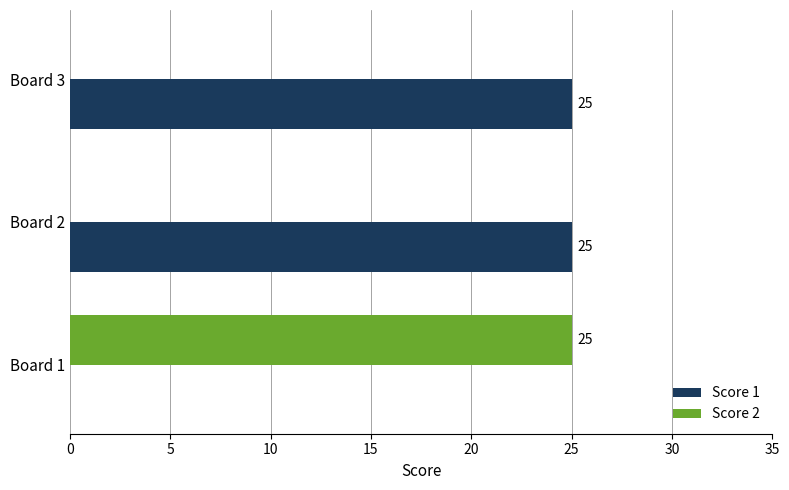

Which series has the largest total across all categories?

Score 1